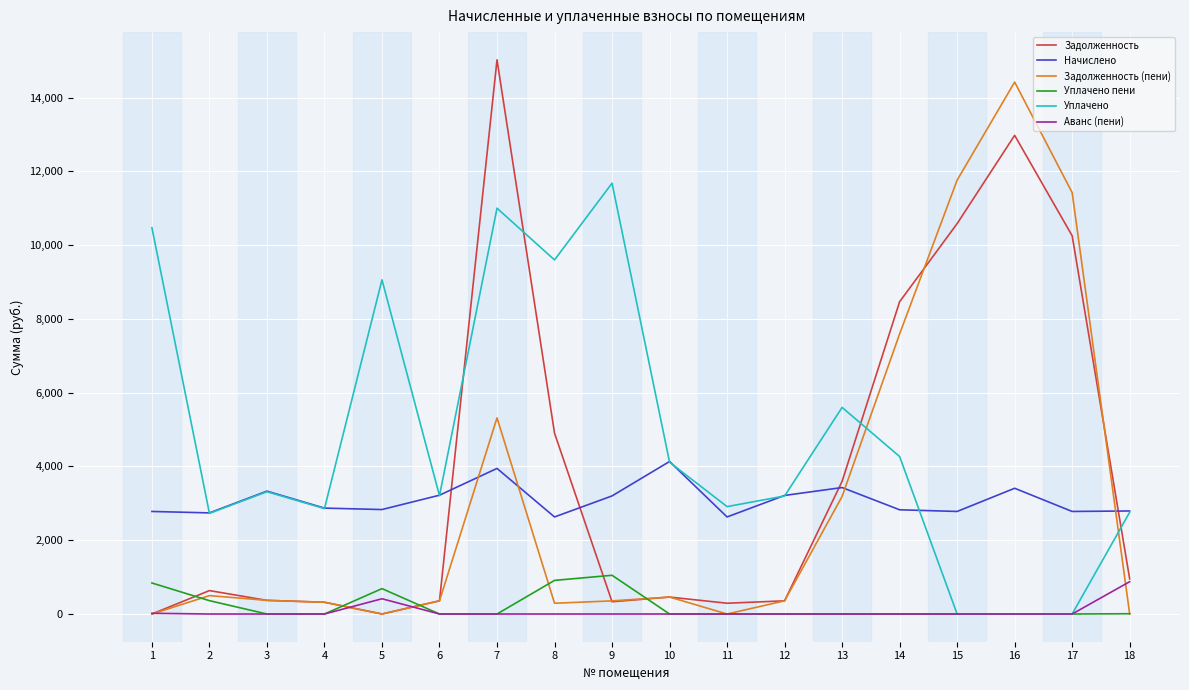

Which series changed the most between 5 and 12?

Уплачено